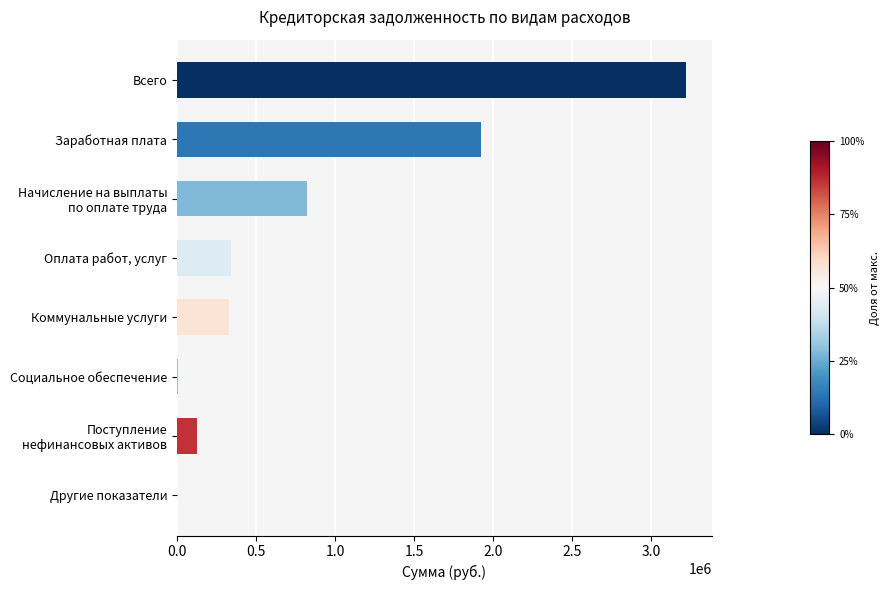

Approximately how many times larger is the value at Всего compared to Заработная плата?

1.7